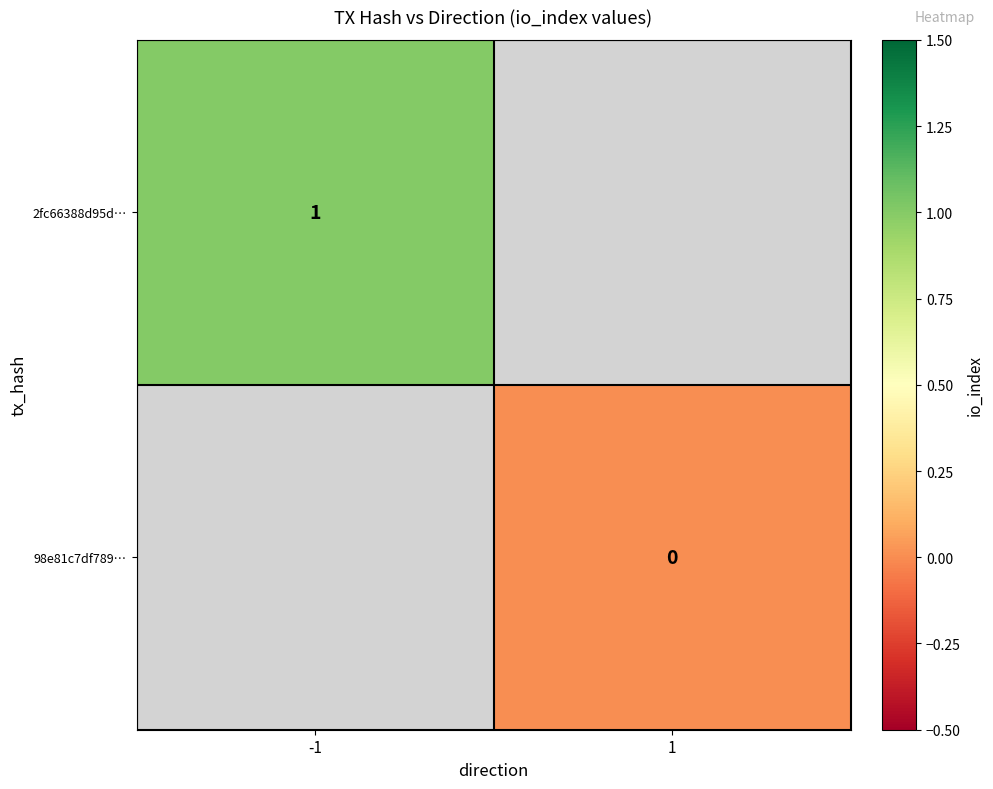

At how many categories does at least one series exceed 0?

1